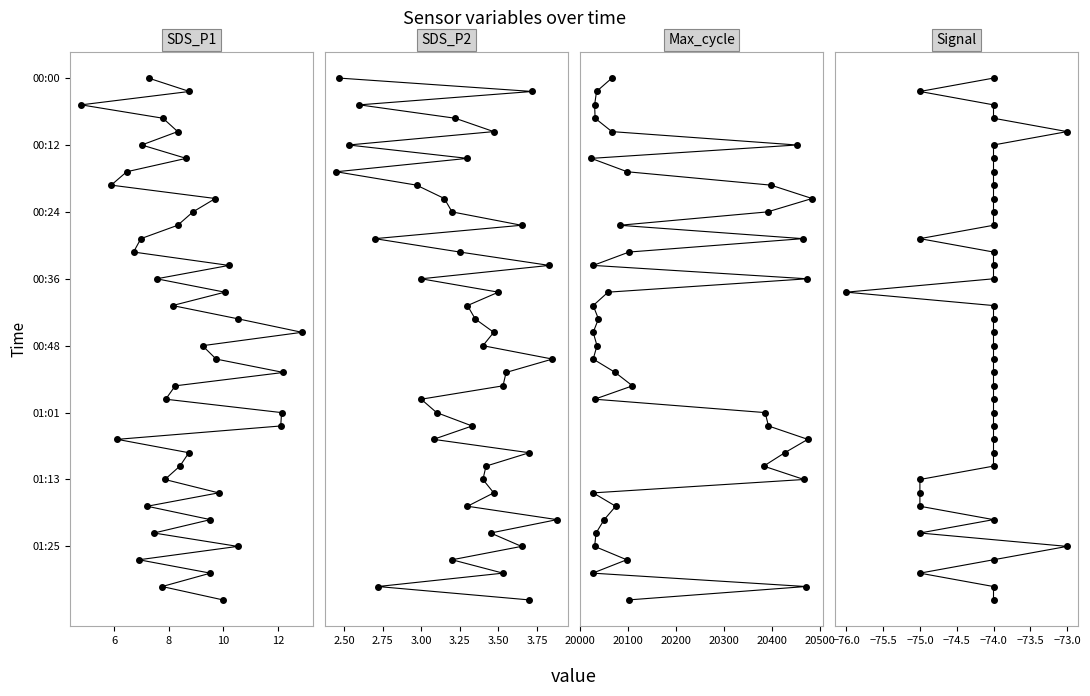

What are all the series names shown in the legend?

SDS_P1, SDS_P2, Max_cycle, Signal